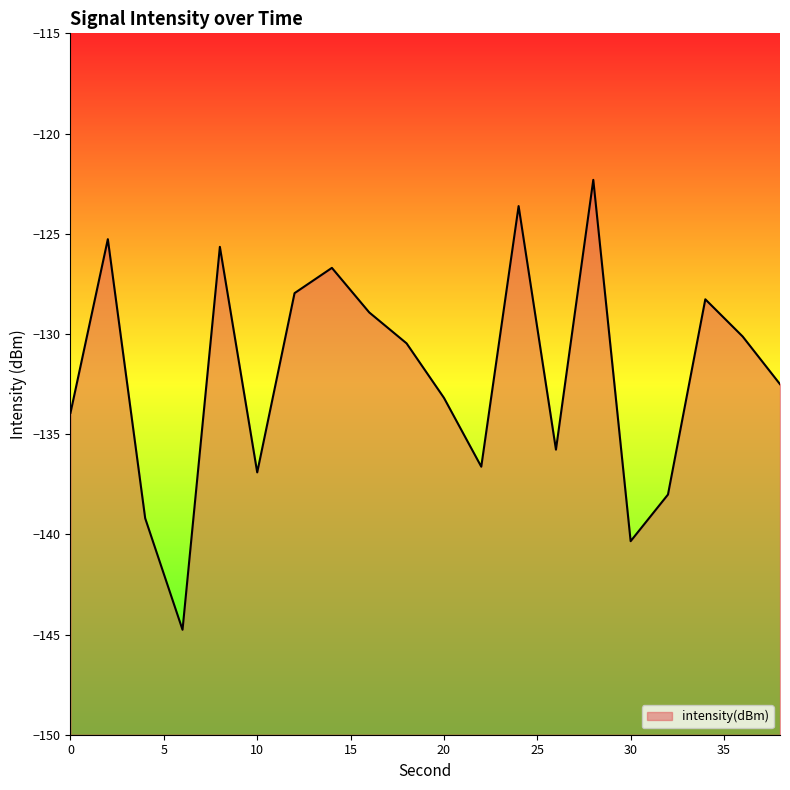

Which has a higher value, 28 or 2?

28